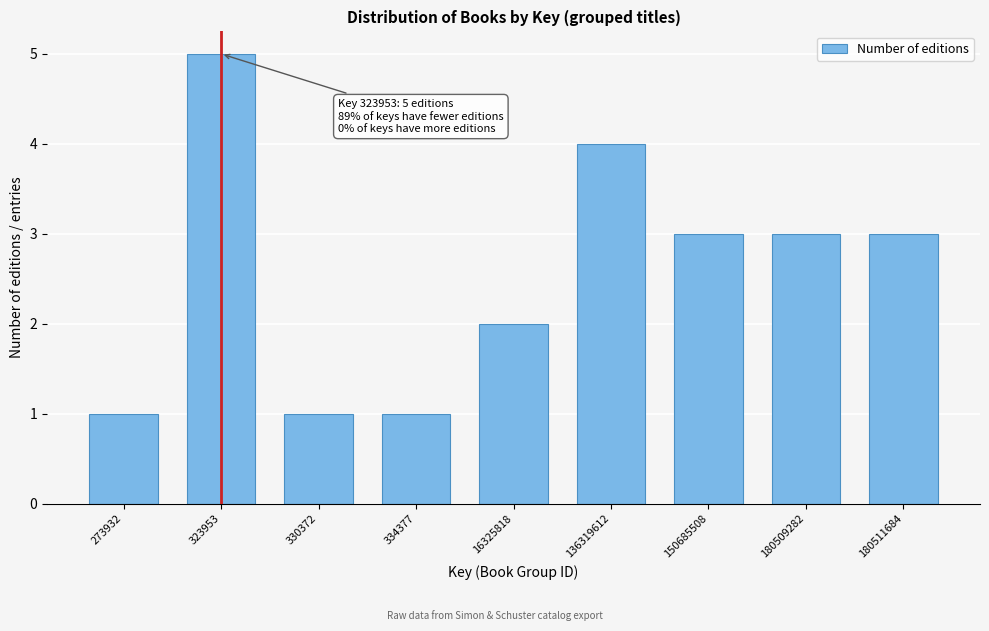

Reading left to right, transcribe all the data shown in this chart.

1	5	1	1	2	4	3	3	3